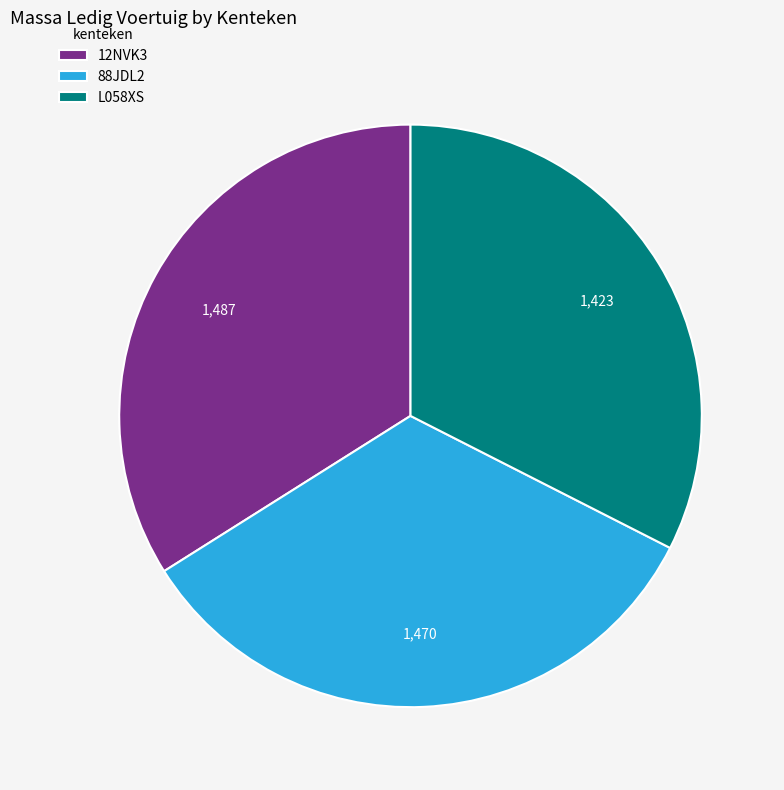

Is the sum of 12NVK3 and L058XS greater than half?

Yes